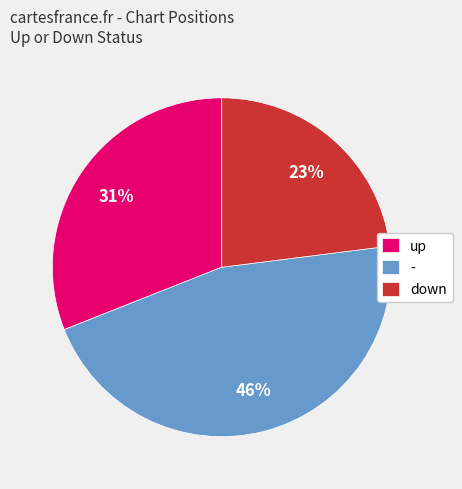

What percentage is the up slice, to the nearest percent?

31%